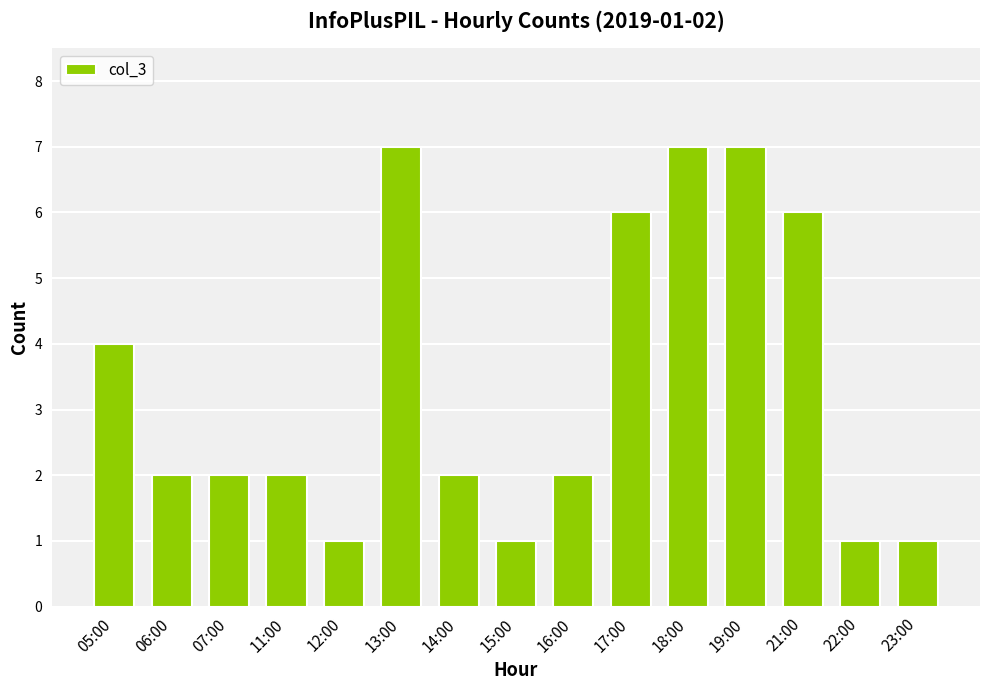

What is the average value?

3